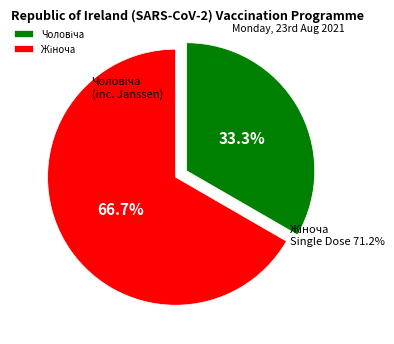

Combined, what portion of the pie is Жіноча and Чоловіча?

100.0%